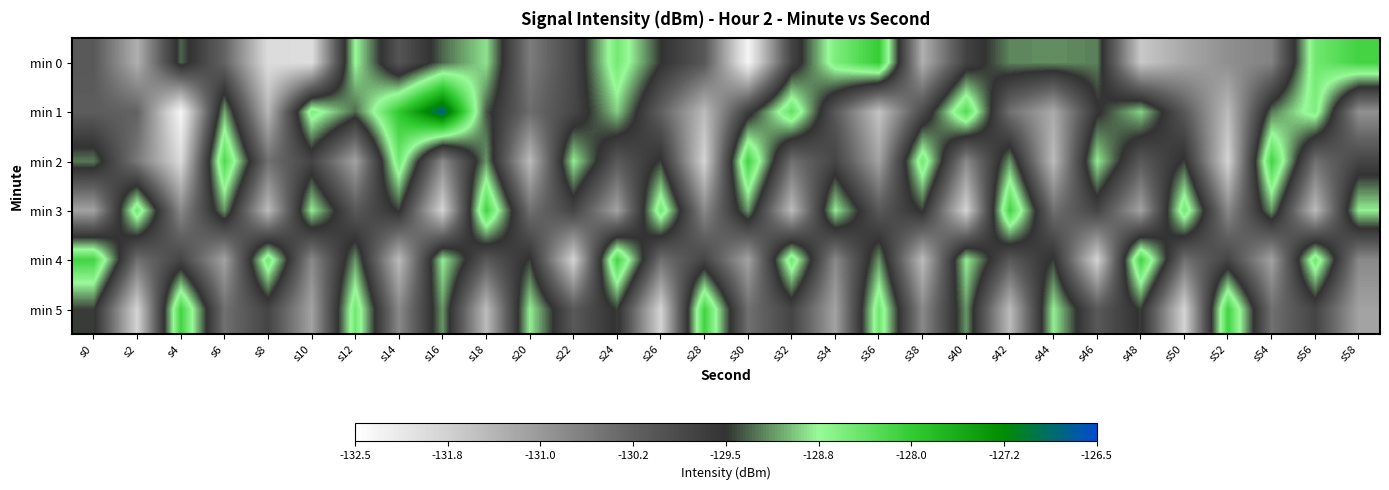

Which category has the highest value across all series?

s16